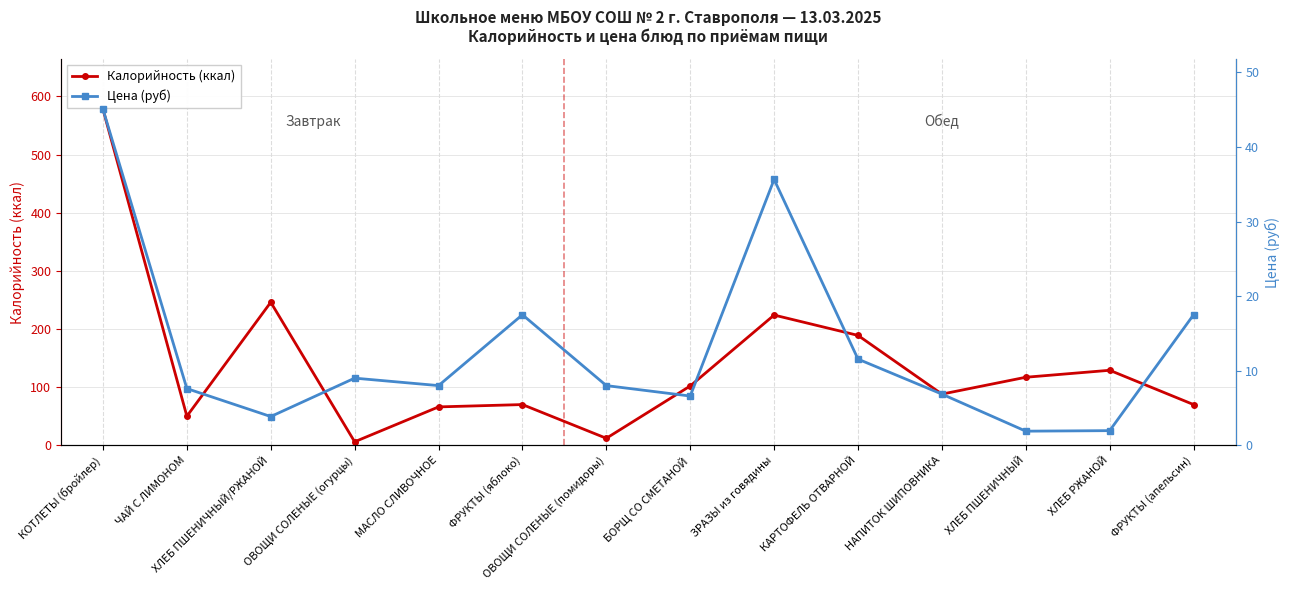

Which label corresponds to the smallest value in the chart?

ХЛЕБ ПШЕНИЧНЫЙ